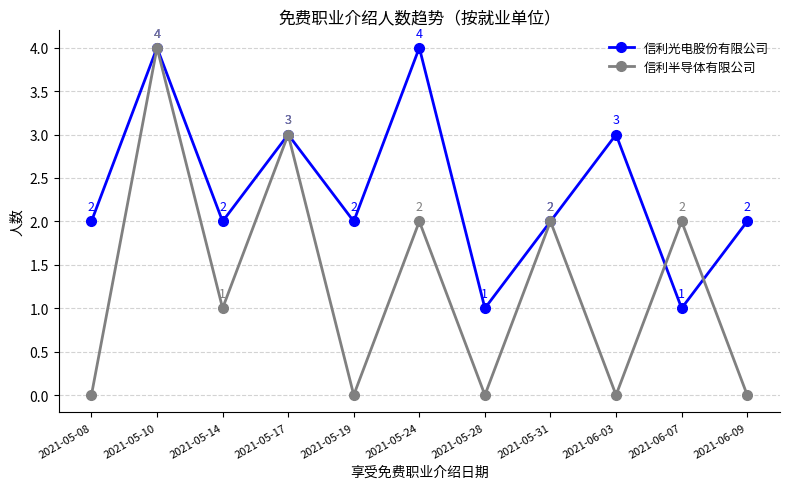

Reading left to right, transcribe all the data shown in this chart.

信利光电股份有限公司: 2021-05-08=2	2021-05-10=4	2021-05-14=2	2021-05-17=3	2021-05-19=2	2021-05-24=4	2021-05-28=1	2021-05-31=2	2021-06-03=3	2021-06-07=1	2021-06-09=2
信利半导体有限公司: 2021-05-08=0	2021-05-10=4	2021-05-14=1	2021-05-17=3	2021-05-19=0	2021-05-24=2	2021-05-28=0	2021-05-31=2	2021-06-03=0	2021-06-07=2	2021-06-09=0